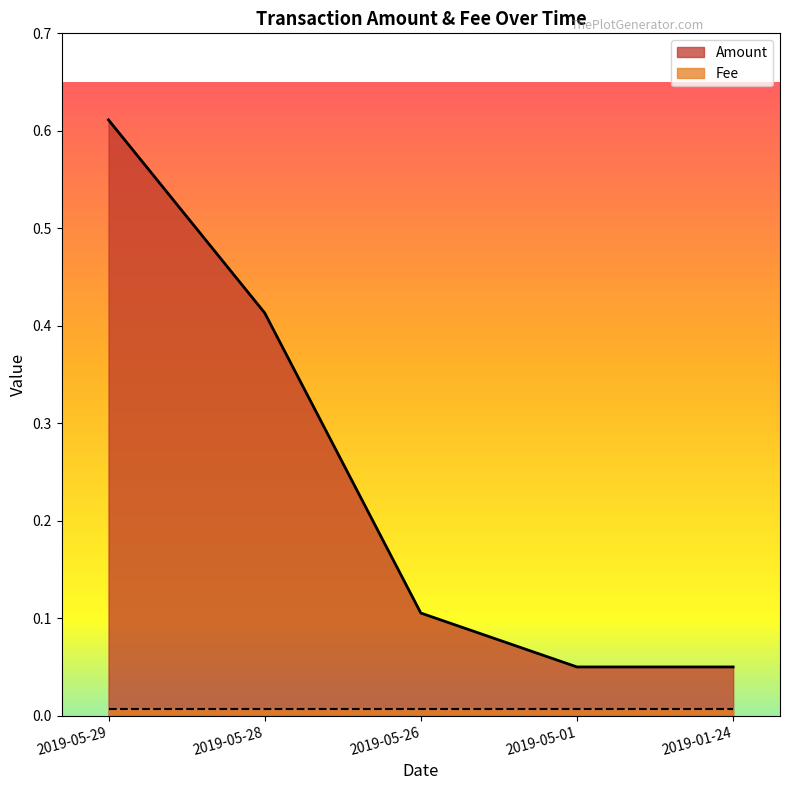

List the labels in order of value, smallest first.

2019-05-01, 2019-01-24, 2019-05-26, 2019-05-28, 2019-05-29